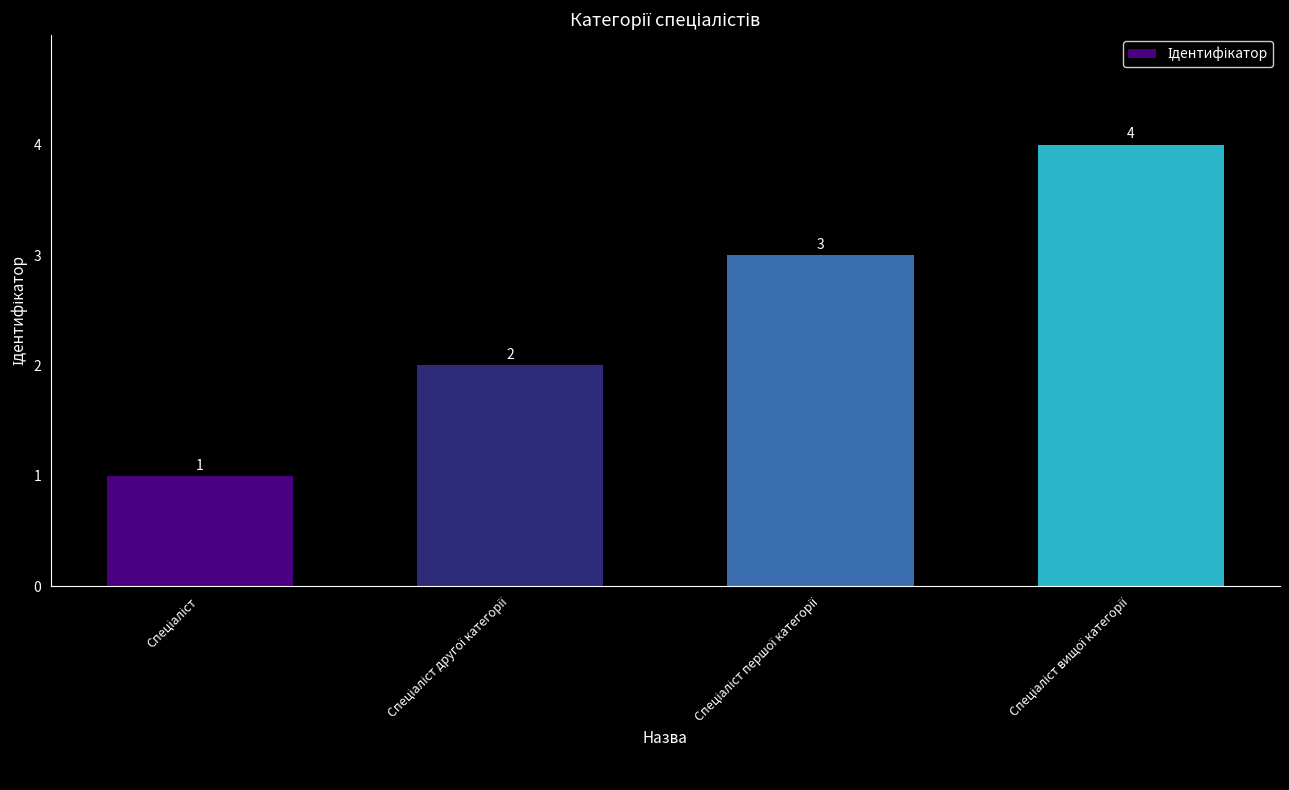

What is the sum of all values?

10